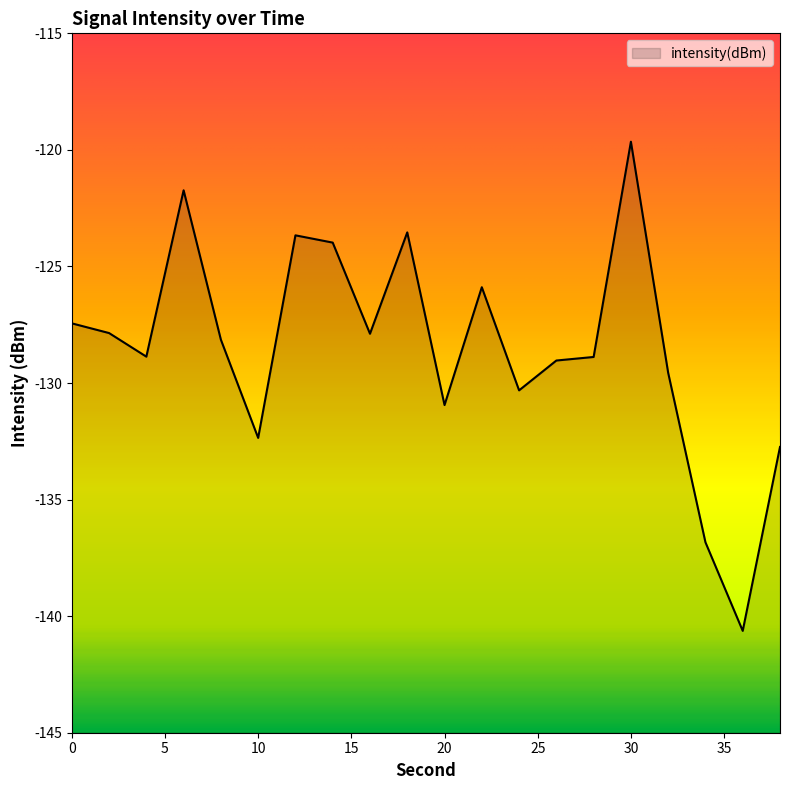

What is the value of the 14th point from the left?

-129.0